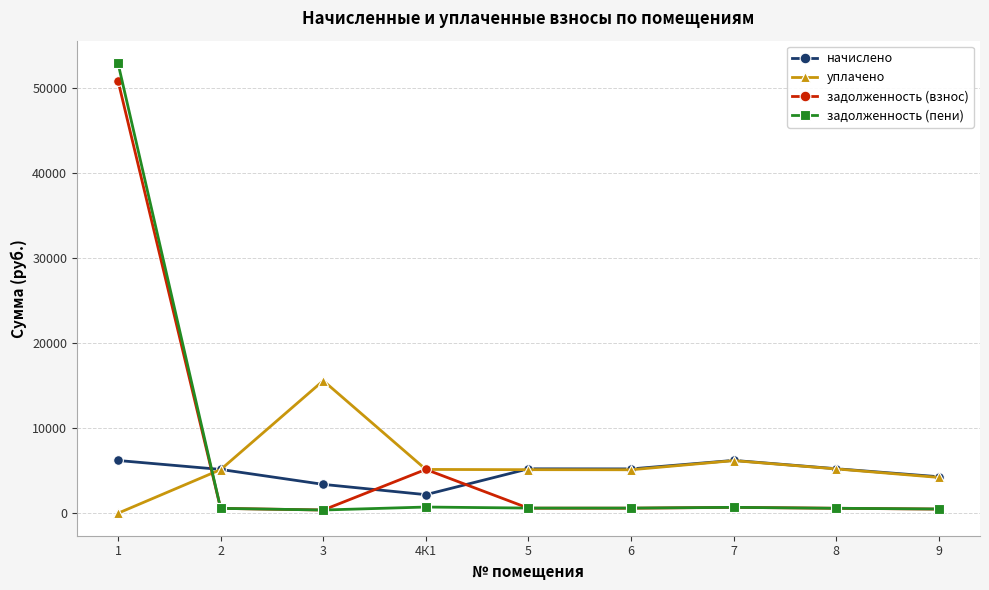

What is the spread (max minus min) of values at 9?

3799.0